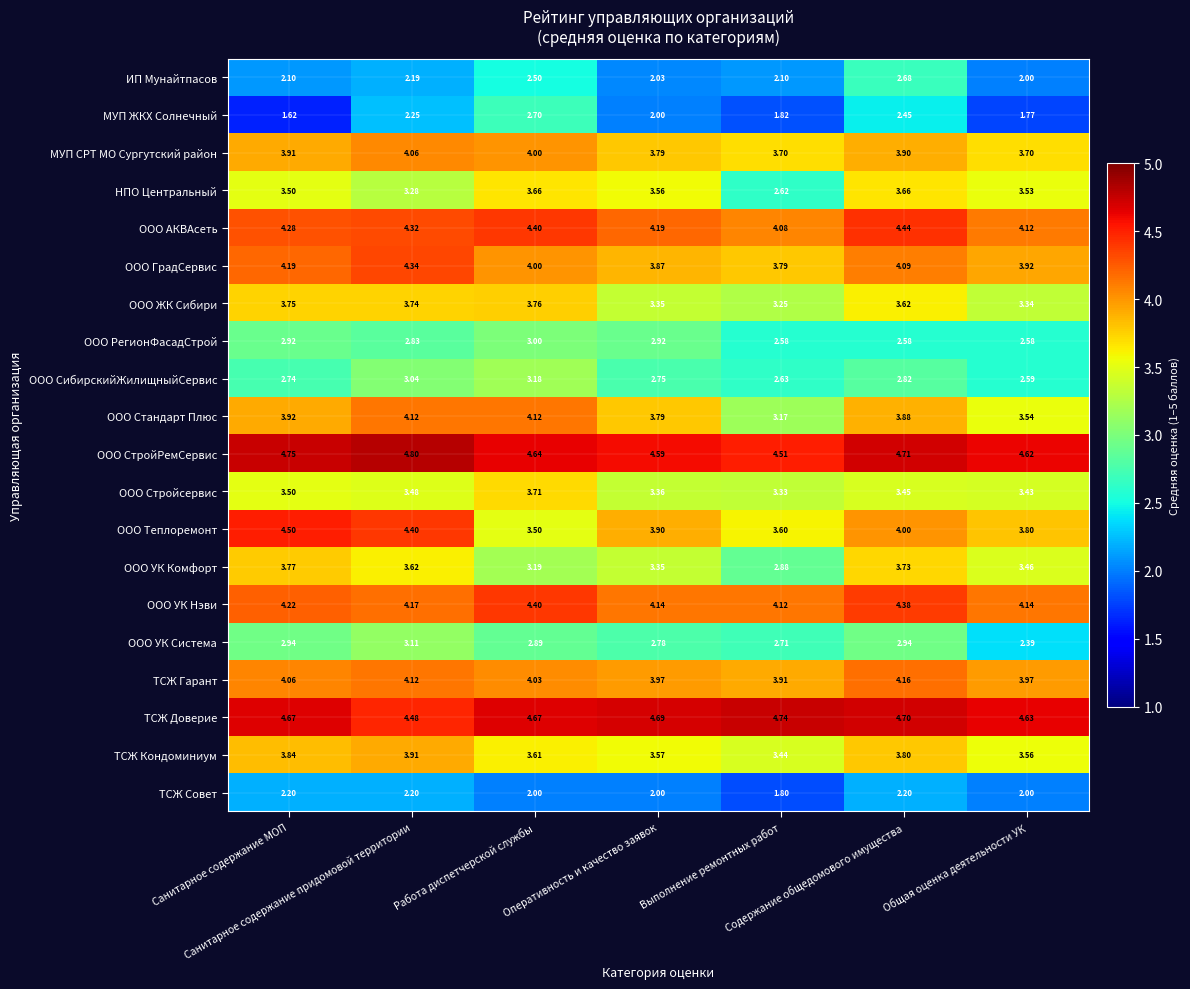

What is the difference between the highest and lowest values at Оперативность и качество заявок?

2.7